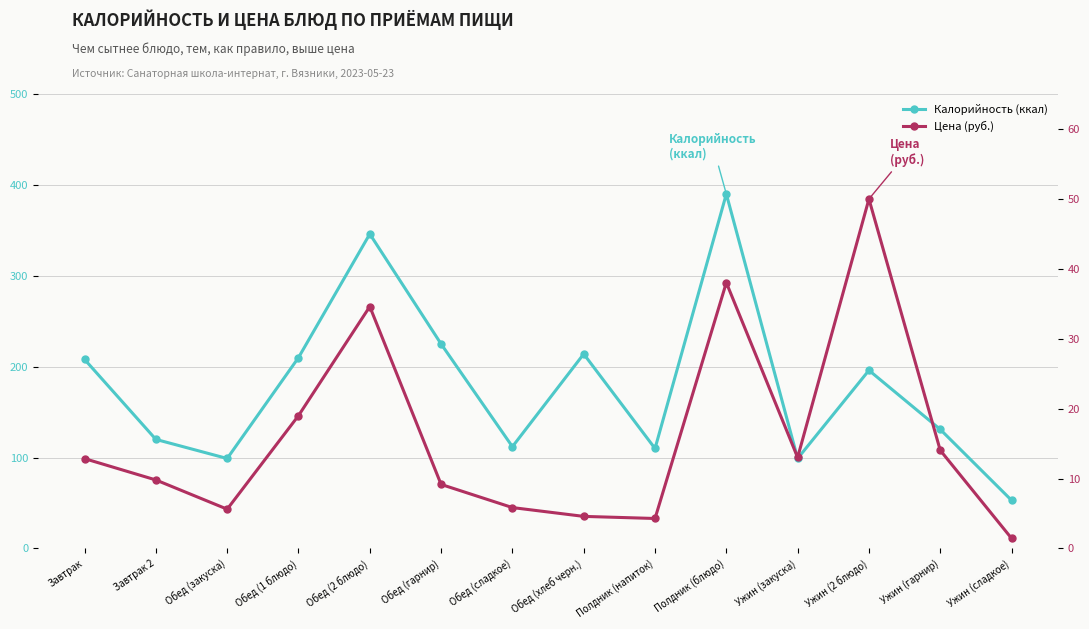

How many distinct data groups are displayed?

2